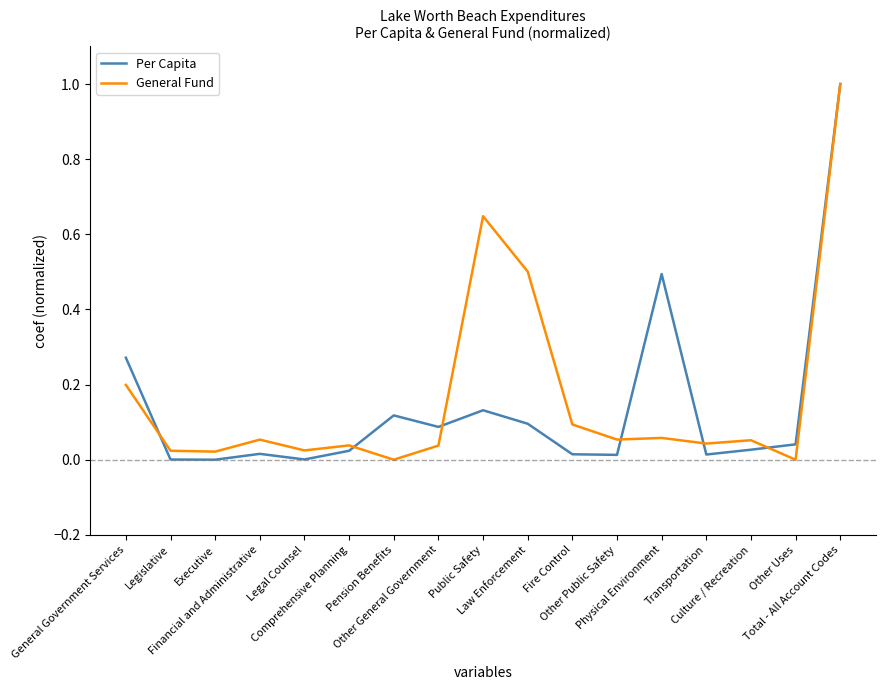

What is the greatest value displayed?

1.0